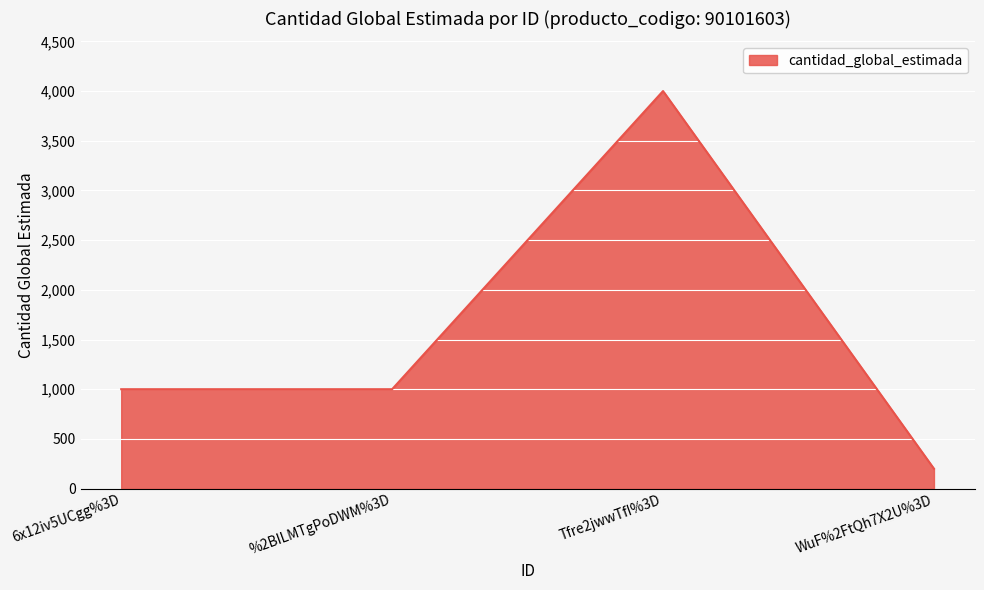

What is the change in value from 6x12iv5UCgg%3D to Tfre2jwwTfI%3D?

+3000